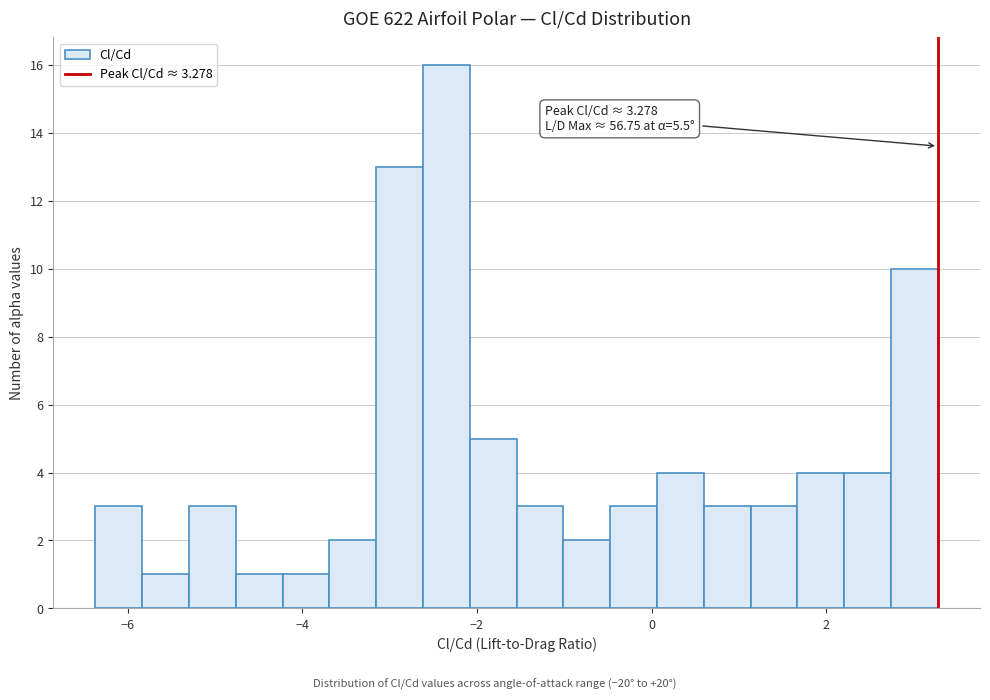

Read against the x-axis, roughly where is the centre of the tallest bar?

-2.4